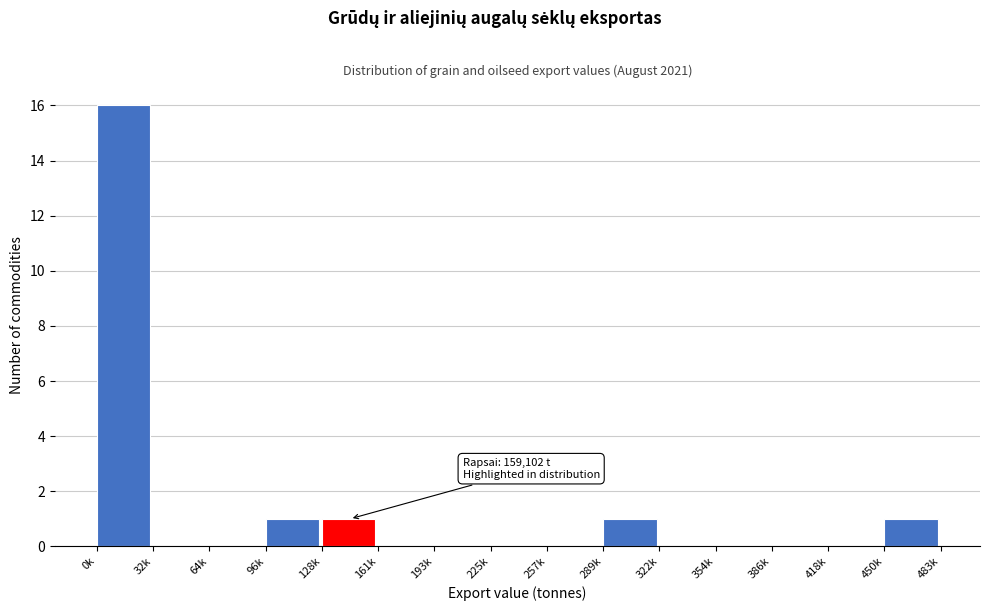

Reading left to right, extract all data points from this chart.

0k=16	32k=0	64k=0	96k=1	128k=1	161k=0	193k=0	225k=0	257k=0	289k=1	322k=0	354k=0	386k=0	418k=0	450k=1